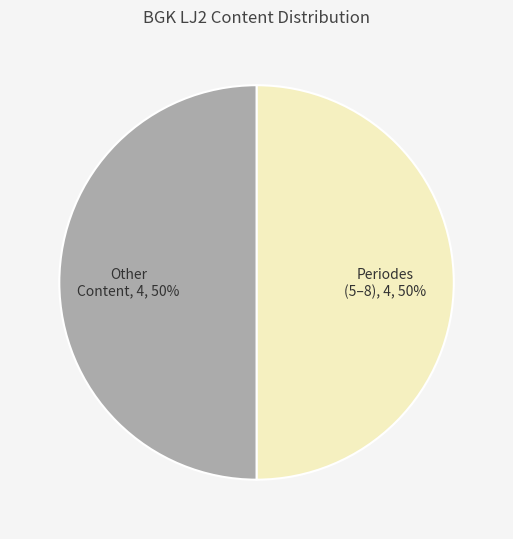

Is the sum of Other Content and Periodes (5–8) greater than half?

Yes